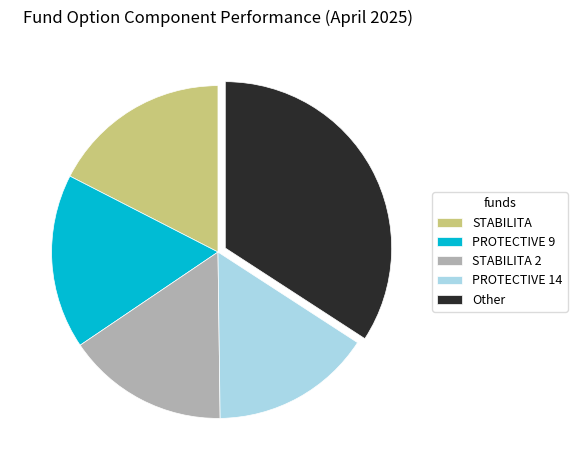

Is Other the majority of the pie?

No